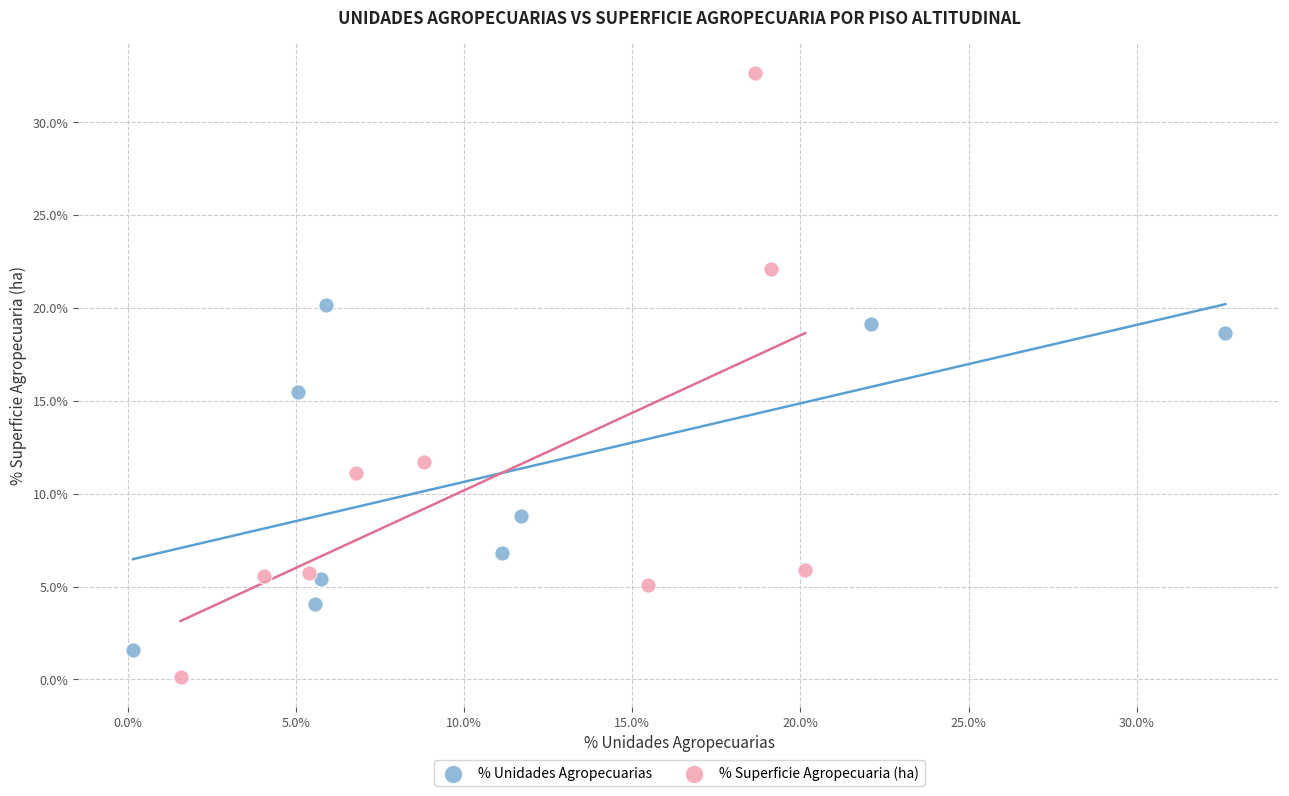

Which series contains the highest Y value?

% Superficie Agropecuaria (ha)